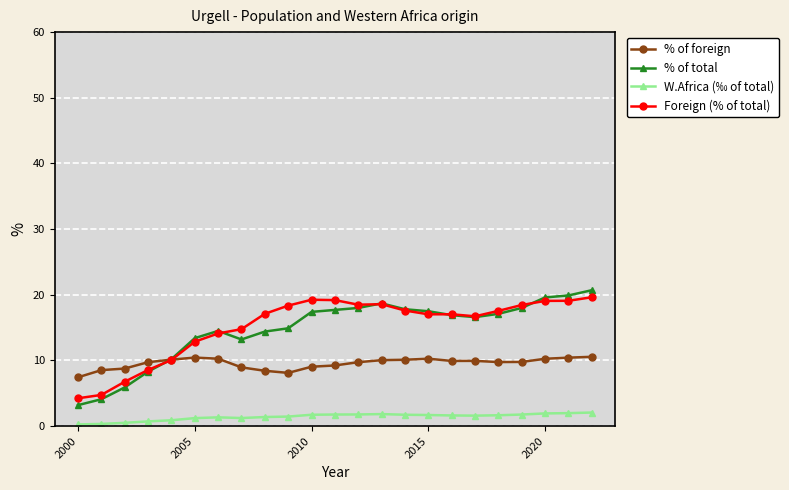

True or false: % of total has more than 1 interior local peaks.

True